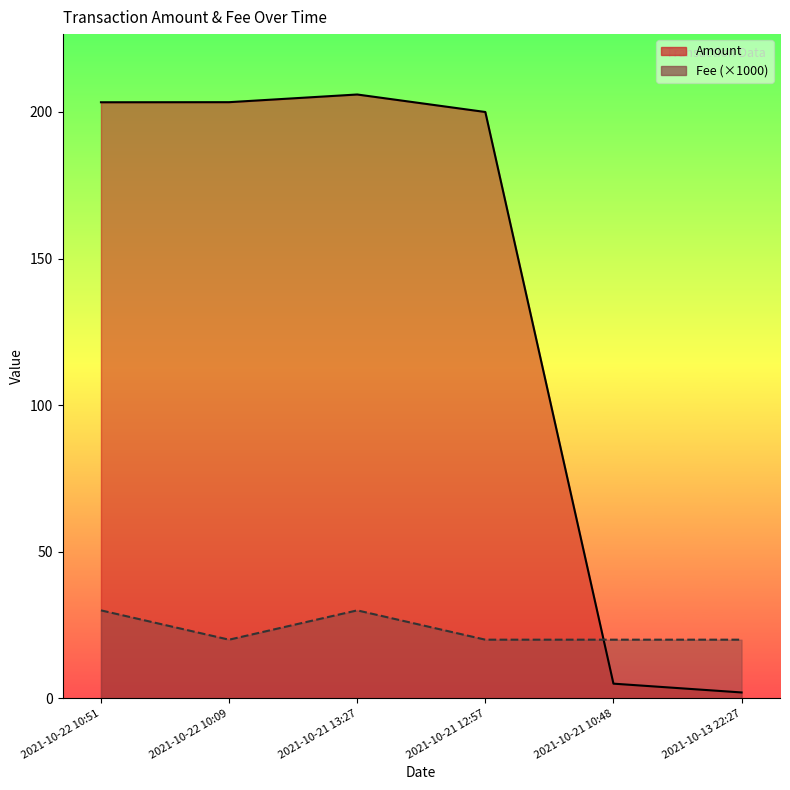

What is the minimum value shown in the chart?

2.0